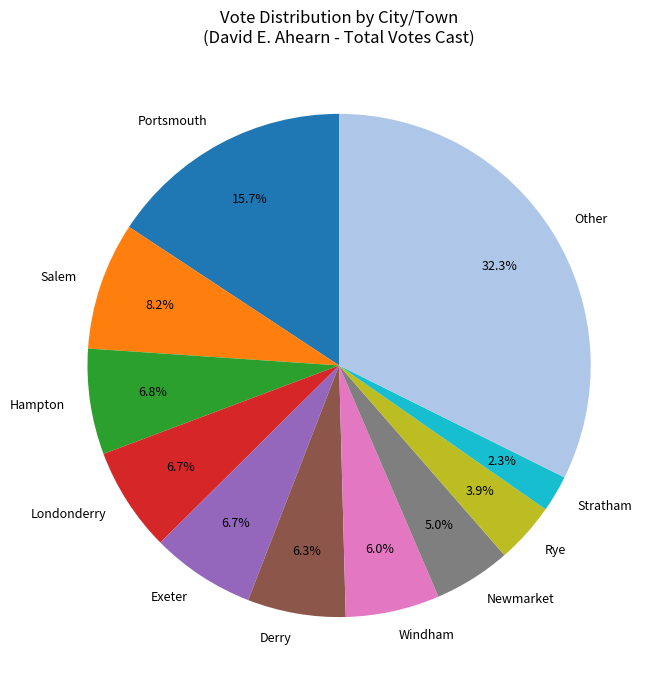

Is Stratham the majority of the pie?

No